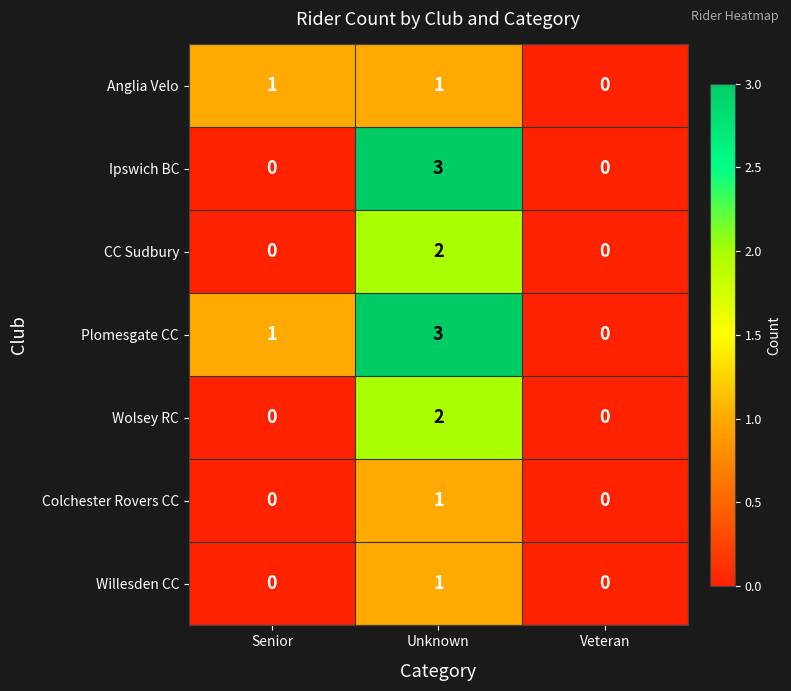

Reading left to right, extract all data points from this chart.

Anglia Velo: Senior=1	Unknown=1	Veteran=0
Ipswich BC: Senior=0	Unknown=3	Veteran=0
CC Sudbury: Senior=0	Unknown=2	Veteran=0
Plomesgate CC: Senior=1	Unknown=3	Veteran=0
Wolsey RC: Senior=0	Unknown=2	Veteran=0
Colchester Rovers CC: Senior=0	Unknown=1	Veteran=0
Willesden CC: Senior=0	Unknown=1	Veteran=0